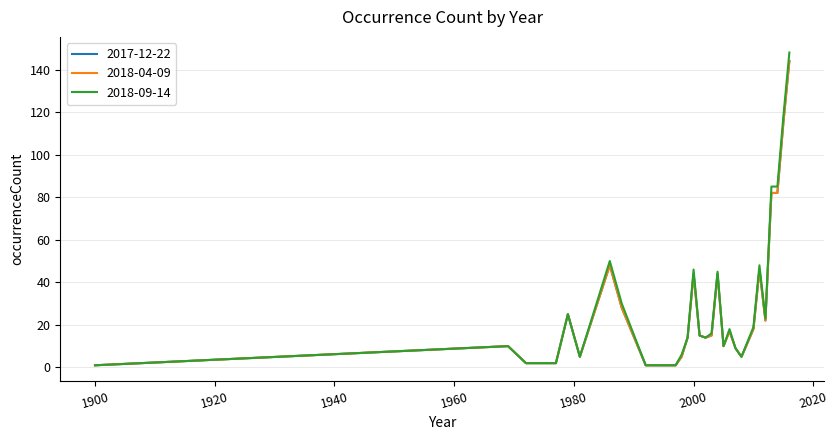

At how many categories does at least one series exceed 95?

2